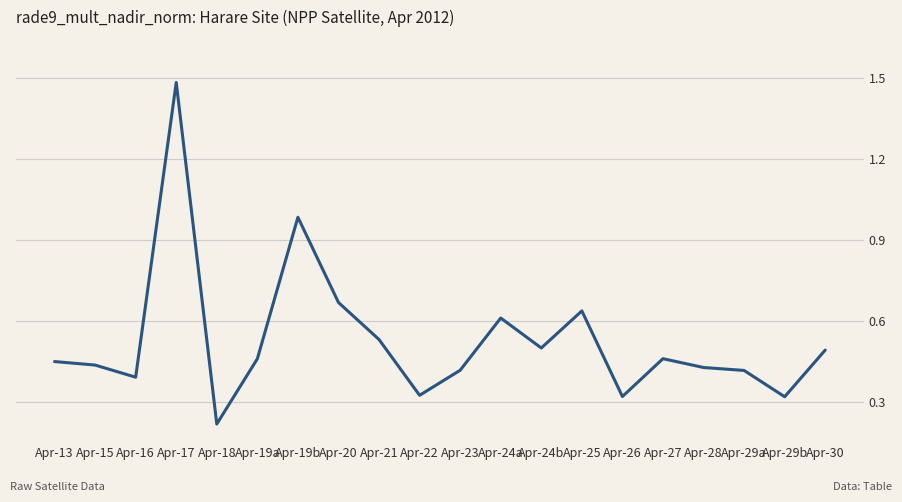

The value at Apr-23 is 0.6. True or false?

False